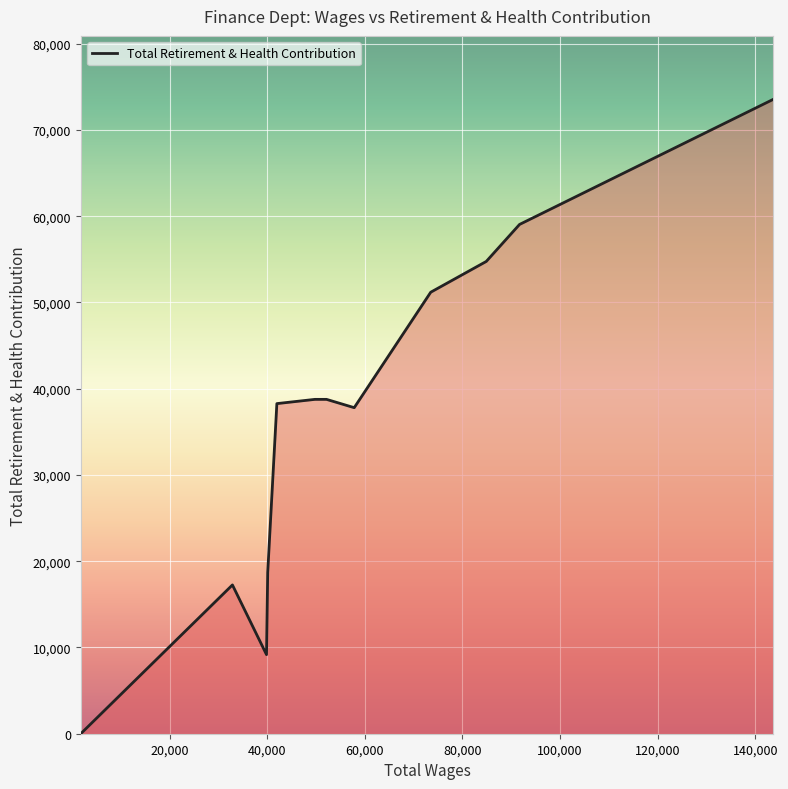

What is the difference between the maximum and minimum values?

73556